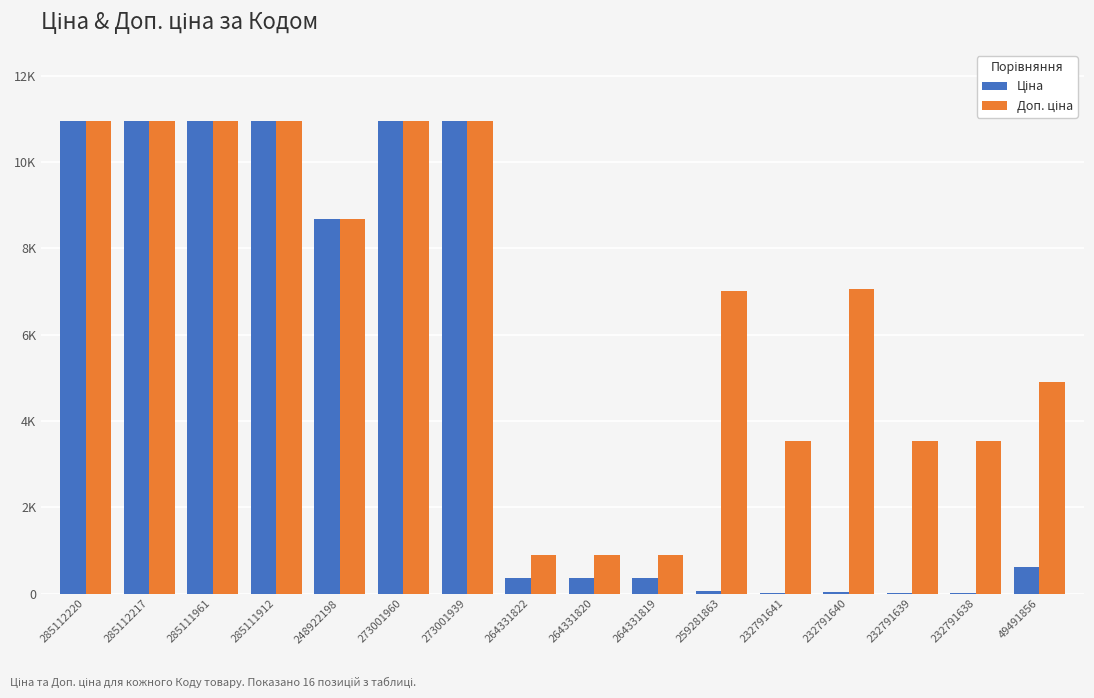

What is the average value of the Доп. ціна series?

6661.2